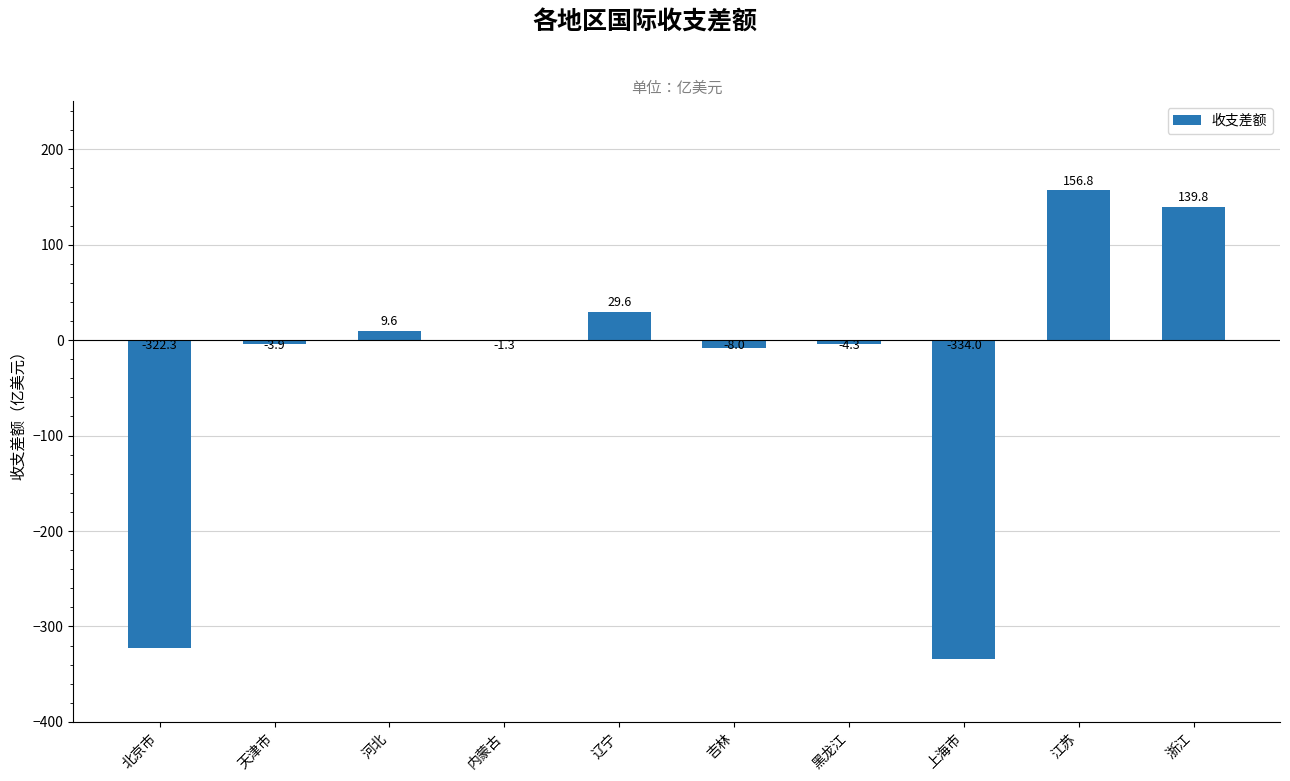

At which label does the data first exceed -1?

河北